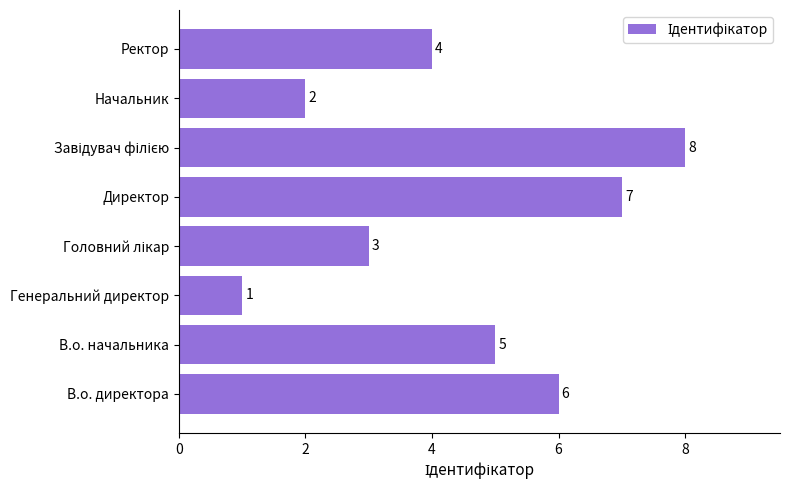

Which has a higher value, Ректор or Генеральний директор?

Ректор